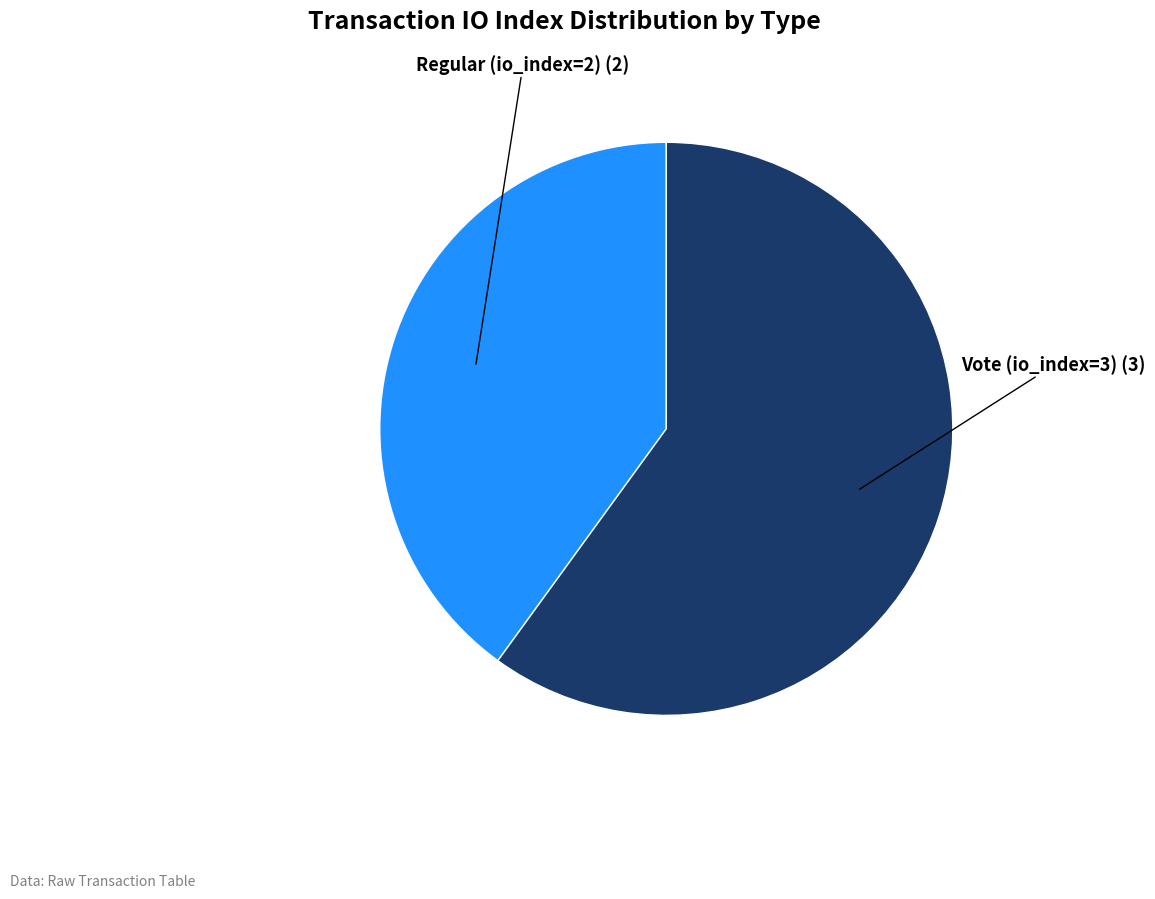

Is there a majority slice in this chart?

Yes